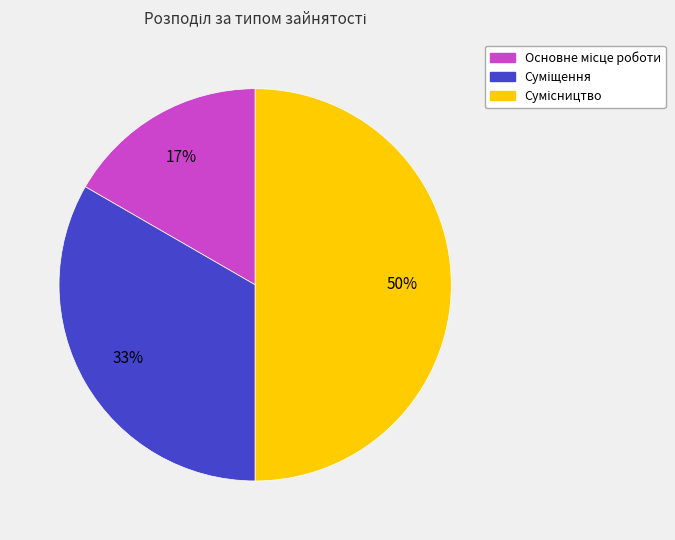

To the nearest percent, what is the average slice percentage?

33%